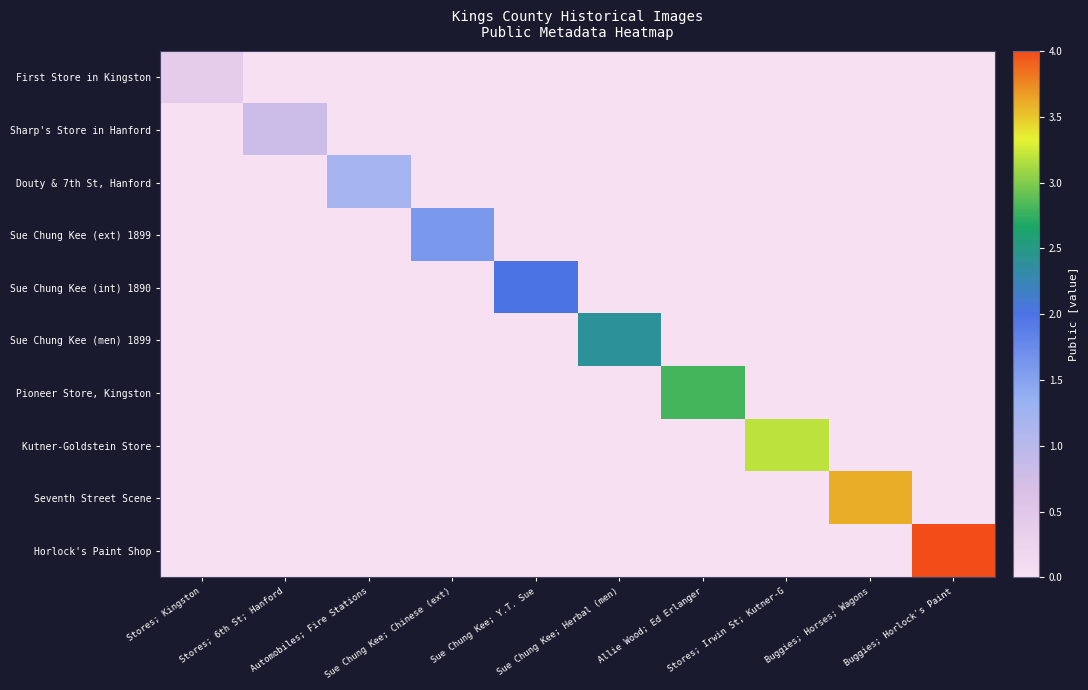

At how many categories does at least one series exceed 0?

10